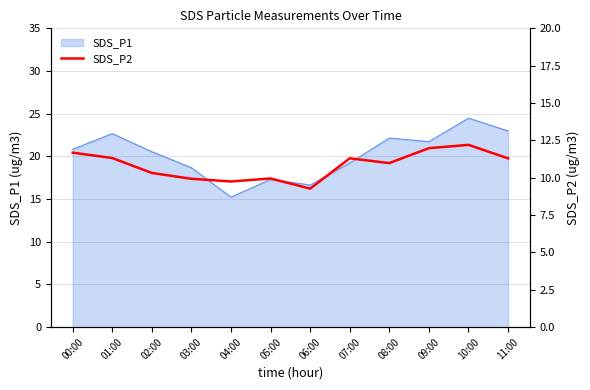

Which label corresponds to the largest value in the chart?

10:00